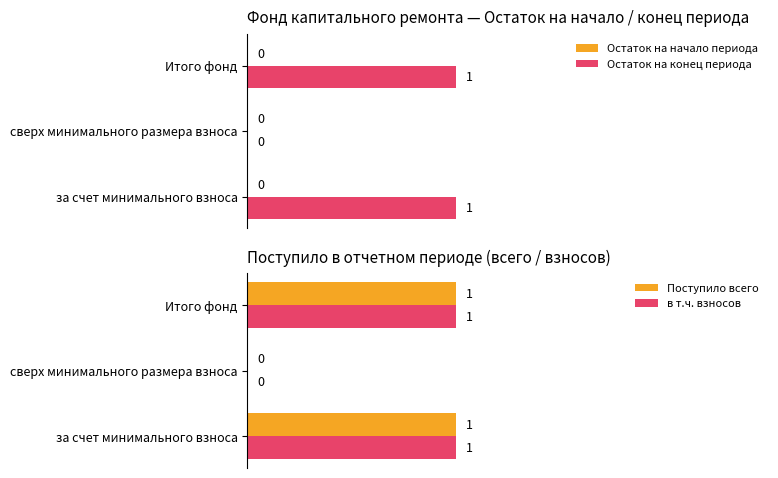

The value of Остаток на конец периода at Итого фонд is 1. True or false?

True